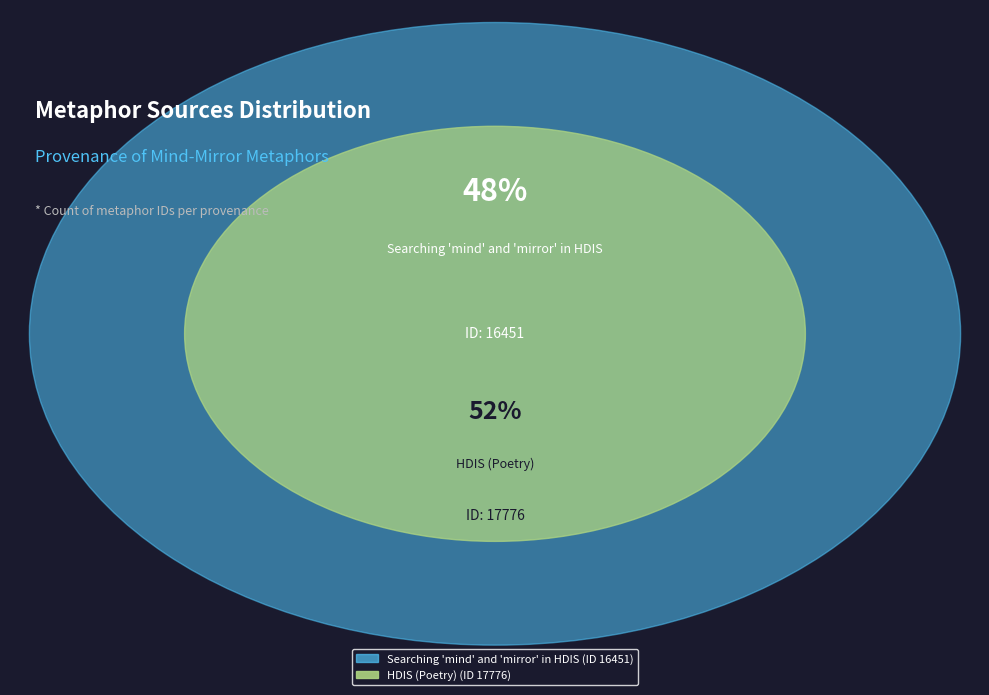

To the nearest percent, what is the difference between the HDIS (Poetry) and Searching 'mind' and 'mirror' in HDIS slice percentages?

4%